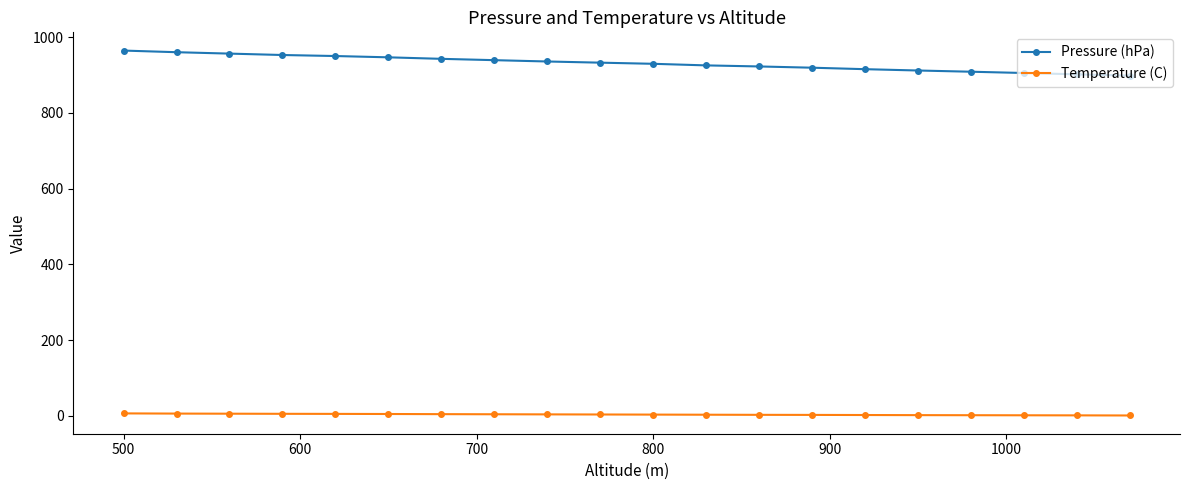

What is the value of the Pressure (hPa) point at the 7th from the left?

942.4